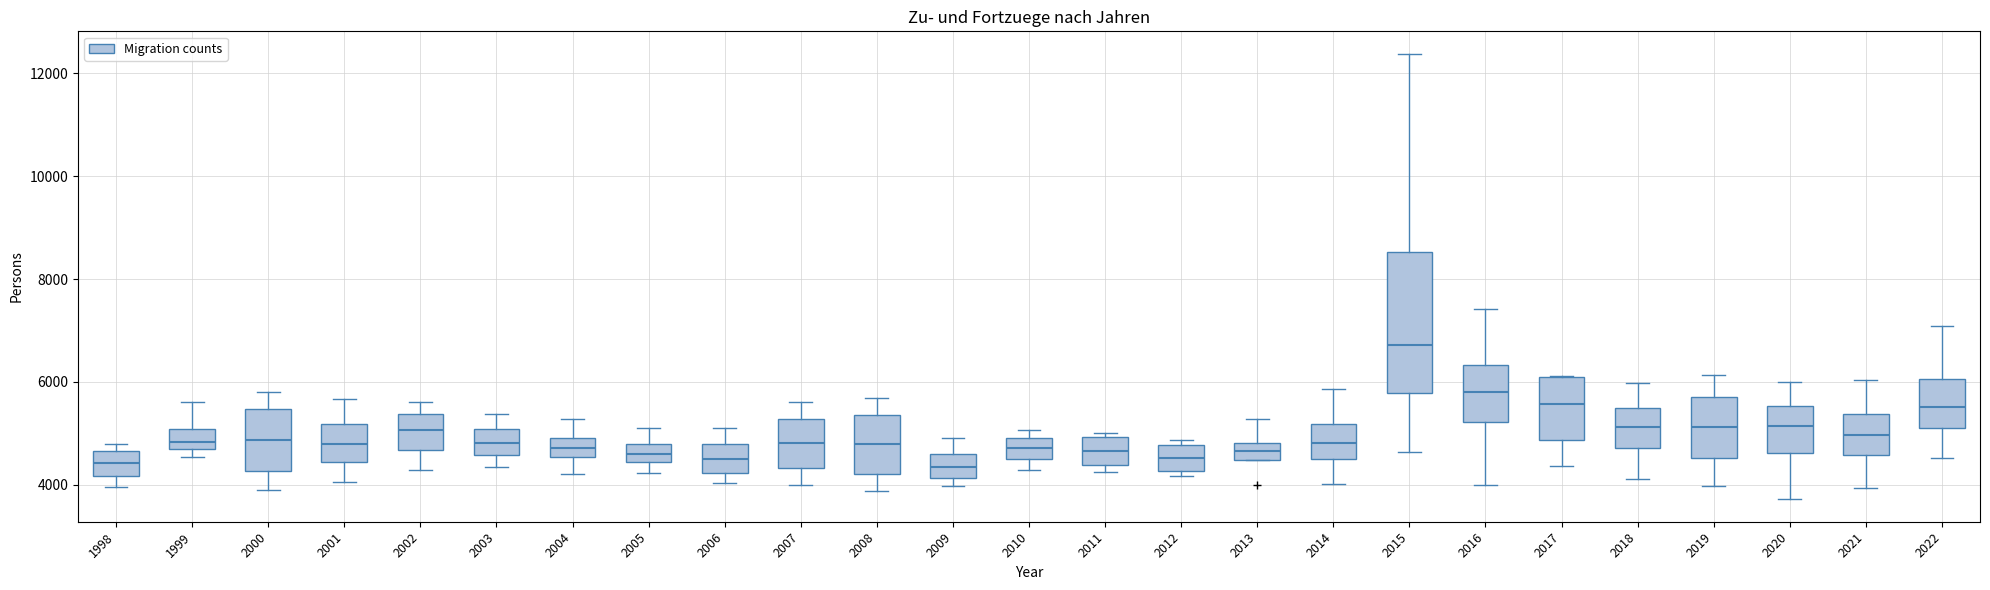

Reading left to right, read every box against the y-axis: the position of its median line, the range the box covers, and the ends of its whiskers. The values are not printed on the chart, so give them approximately, as read against the axis.

1998: median 4400, box 4200 to 4600, whiskers 4000 to 4800
1999: median 4800, box 4600 to 5000, whiskers 4600 (just below the box's lower edge) to 5600
2000: median 4800, box 4200 to 5400, whiskers 3800 to 5800
2001: median 4800, box 4400 to 5200, whiskers 4000 to 5600
2002: median 5000, box 4600 to 5400, whiskers 4200 to 5600
2003: median 4800, box 4600 to 5000, whiskers 4400 to 5400
2004: median 4800 (inside the box), box 4600 to 4800, whiskers 4200 to 5200
2005: median 4600, box 4400 to 4800, whiskers 4200 to 5200
2006: median 4400, box 4200 to 4800, whiskers 4000 to 5200
2007: median 4800, box 4400 to 5200, whiskers 4000 to 5600
2008: median 4800, box 4200 to 5400, whiskers 3800 to 5600
2009: median 4400, box 4200 to 4600, whiskers 4000 to 5000
2010: median 4800, box 4400 to 5000, whiskers 4200 to 5000 (just above the box's upper edge)
2011: median 4600, box 4400 to 5000, whiskers 4200 to 5000 (just above the box's upper edge)
2012: median 4600, box 4200 to 4800, whiskers 4200 (just below the box's lower edge) to 4800 (just above the box's upper edge)
2013: median 4600, box 4400 to 4800, whiskers 4400 to 5200
2014: median 4800, box 4400 to 5200, whiskers 4000 to 5800
2015: median 6800, box 5800 to 8600, whiskers 4600 to 12400
2016: median 5800, box 5200 to 6400, whiskers 4000 to 7400
2017: median 5600, box 4800 to 6000, whiskers 4400 to 6200
2018: median 5200, box 4800 to 5400, whiskers 4200 to 6000
2019: median 5200, box 4600 to 5800, whiskers 4000 to 6200
2020: median 5200, box 4600 to 5600, whiskers 3800 to 6000
2021: median 5000, box 4600 to 5400, whiskers 4000 to 6000
2022: median 5600, box 5200 to 6000, whiskers 4600 to 7000